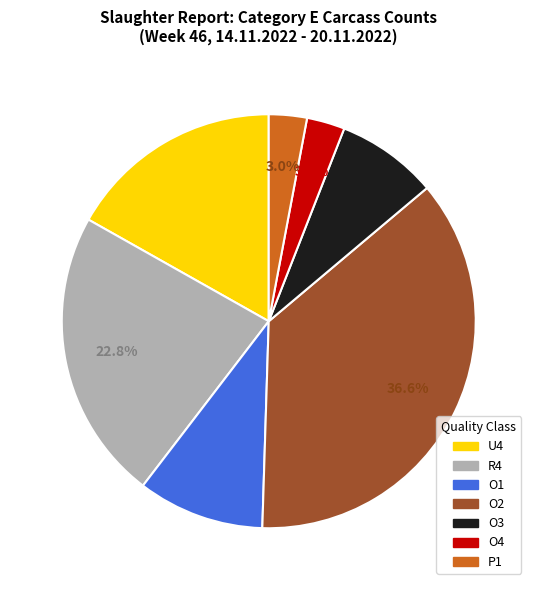

Which has a higher value, O3 or O1?

O1